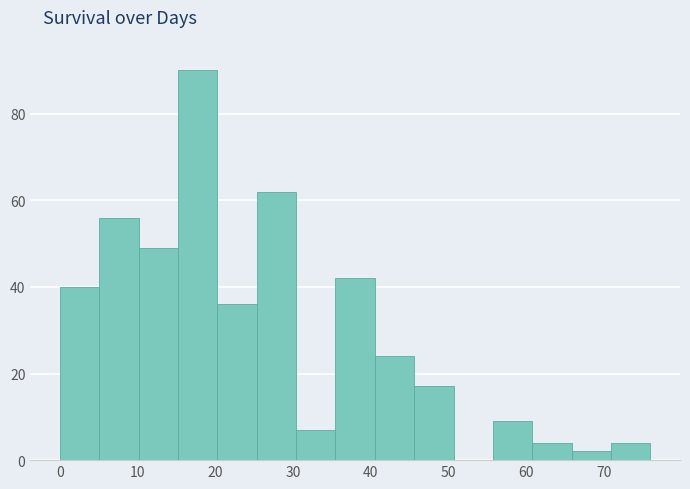

How tall is the bar that spans 15 to 20 on the x-axis? Neither the bar edges nor the heights are printed on the chart, so give them approximately, as read against the axes.

90